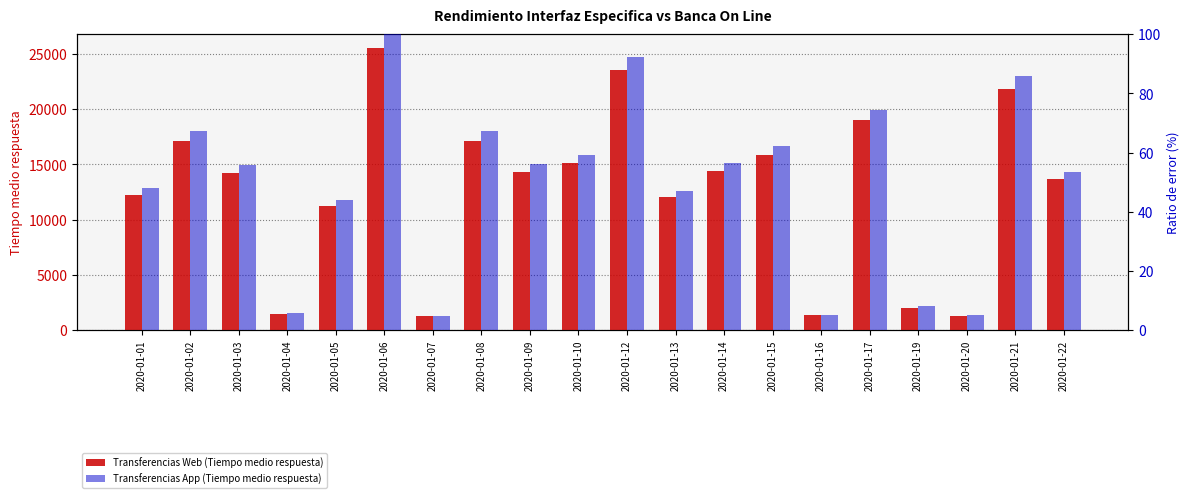

How many values in the Transferencias App (Tiempo medio respuesta) series are below 56?

10